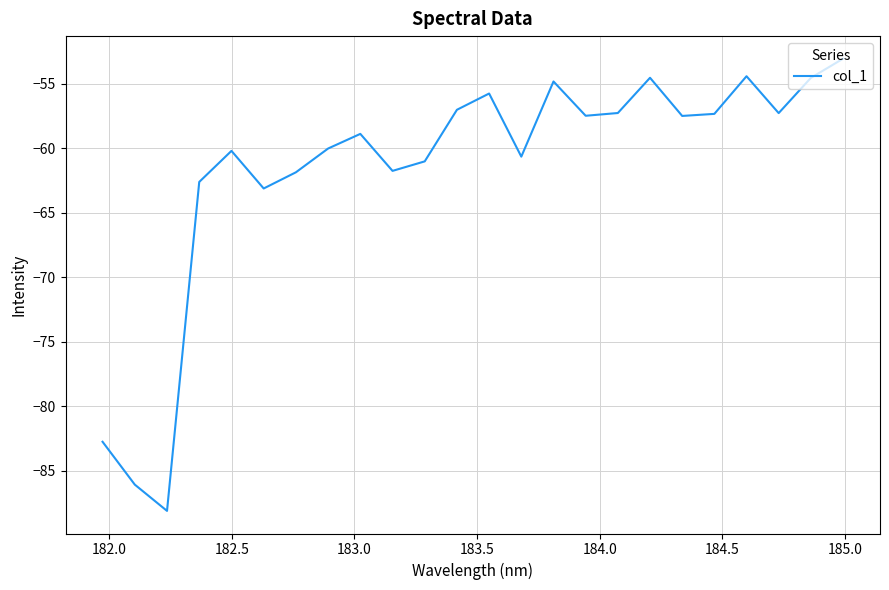

What is the smallest value displayed?

-88.1